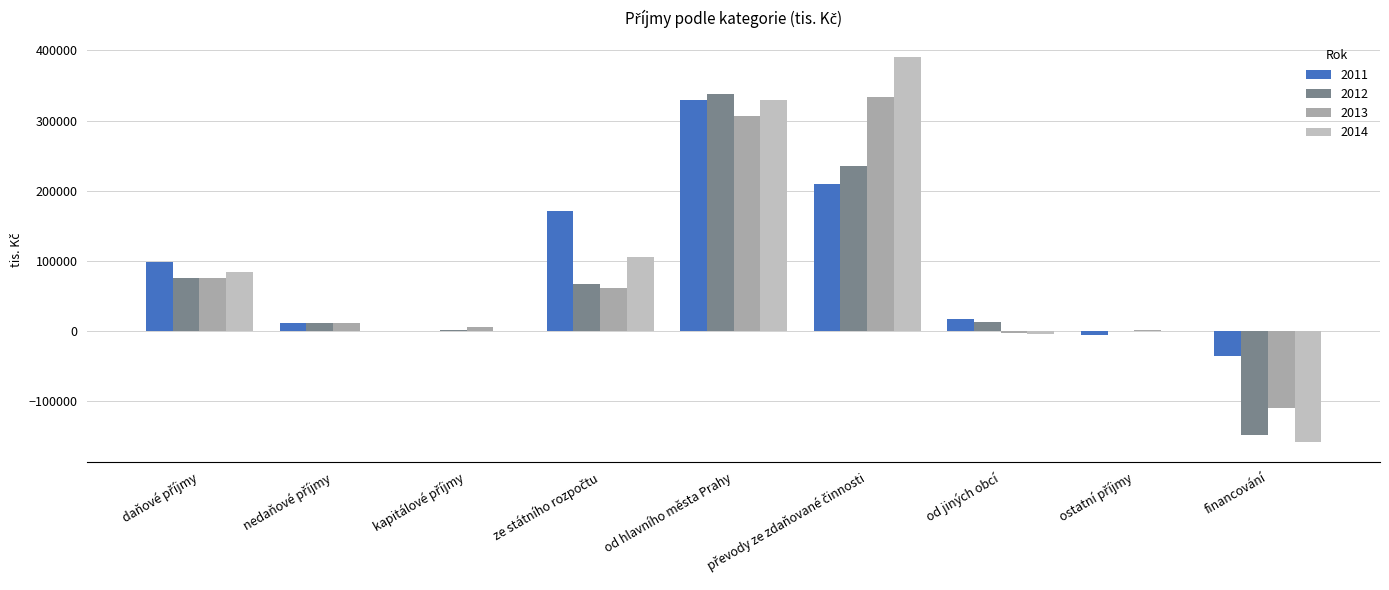

What is the value of the 2014 bar at the 4th from the left?

105803.2